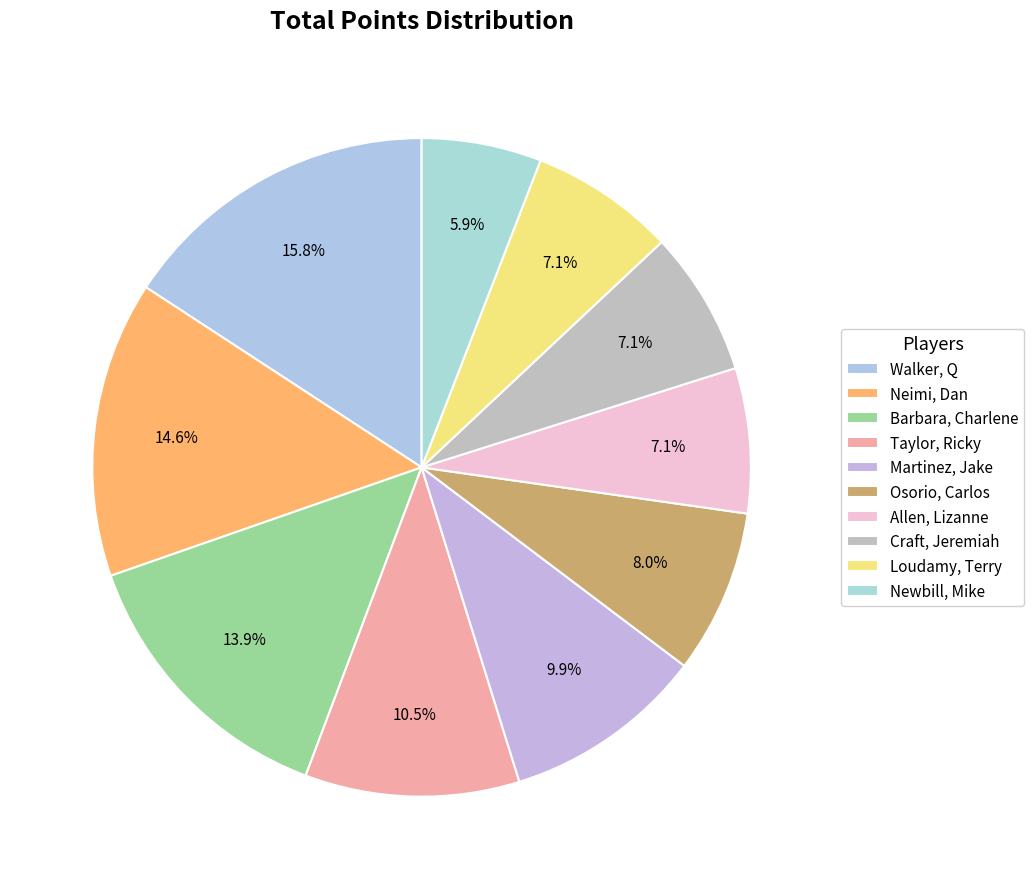

Which slice is the largest?

Walker, Q